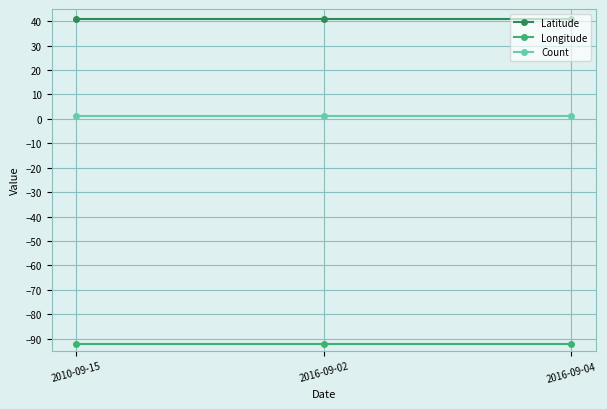

True or false: Longitude has a value of -92.0 at 2010-09-15.

True